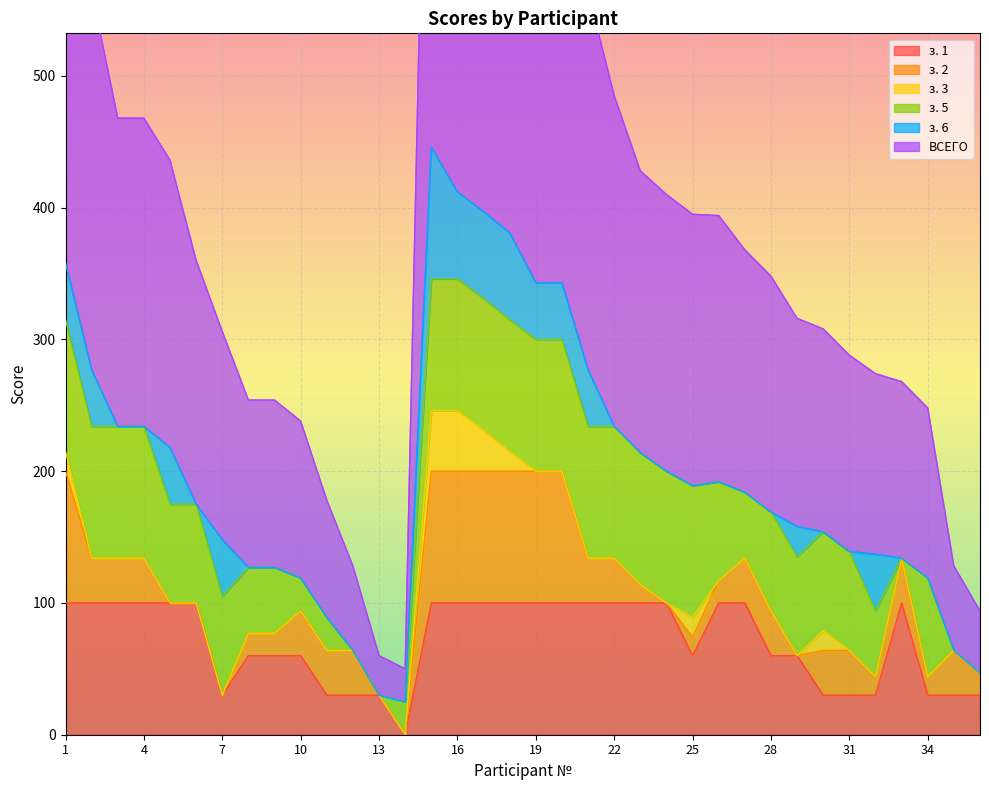

How many values in the з. 3 series exceed 0?

7